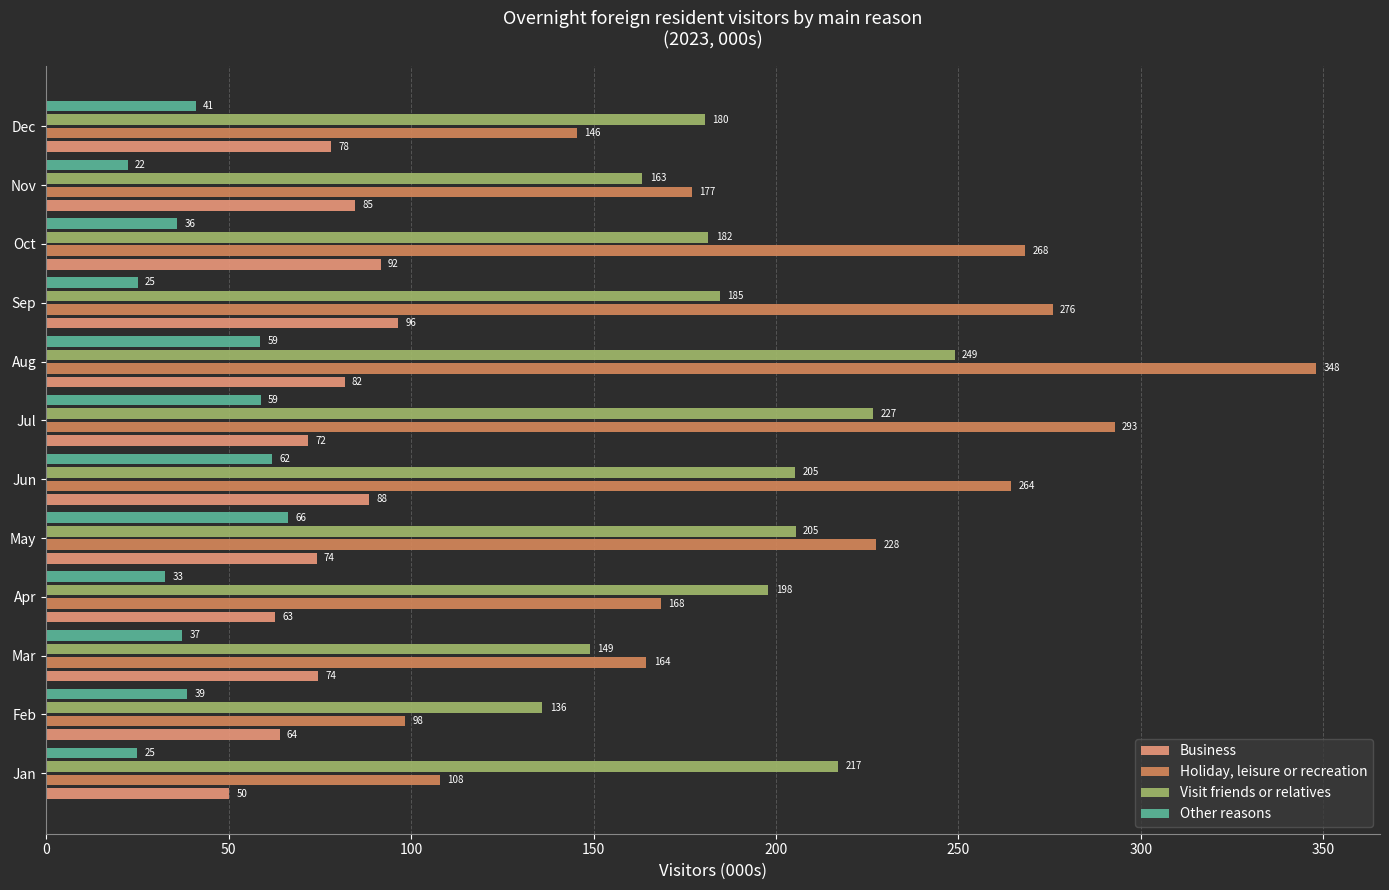

What value does the Business series have at Apr?

62.8